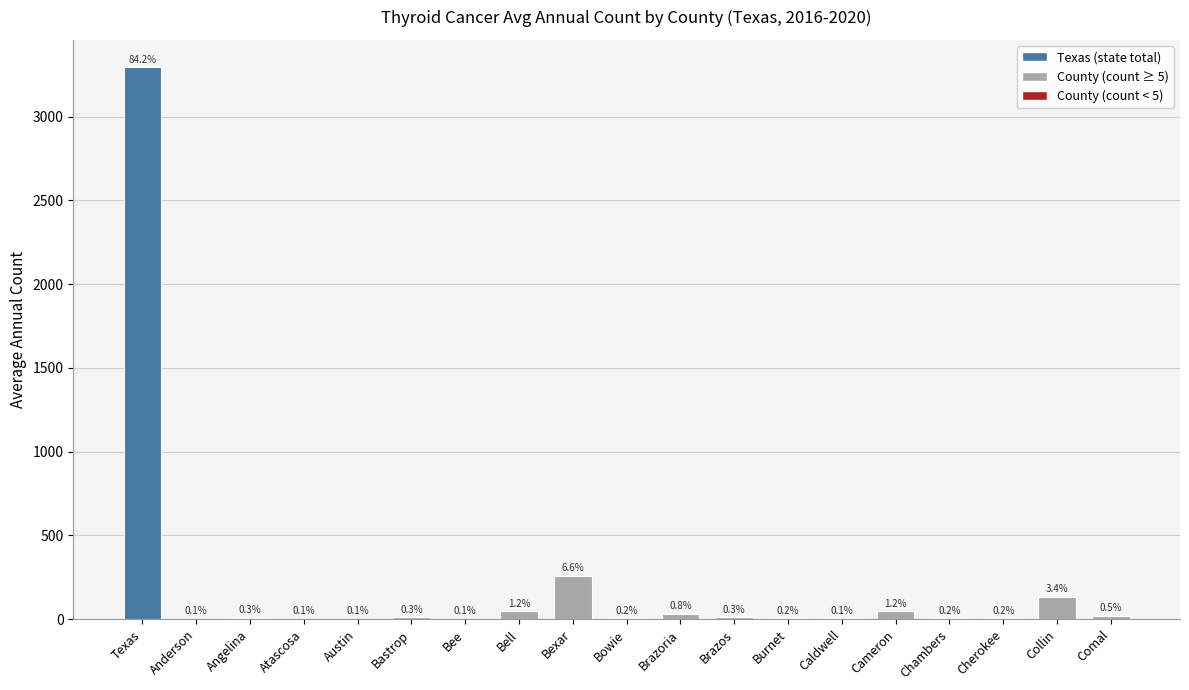

What is the value of the 5th bar from the left?

4